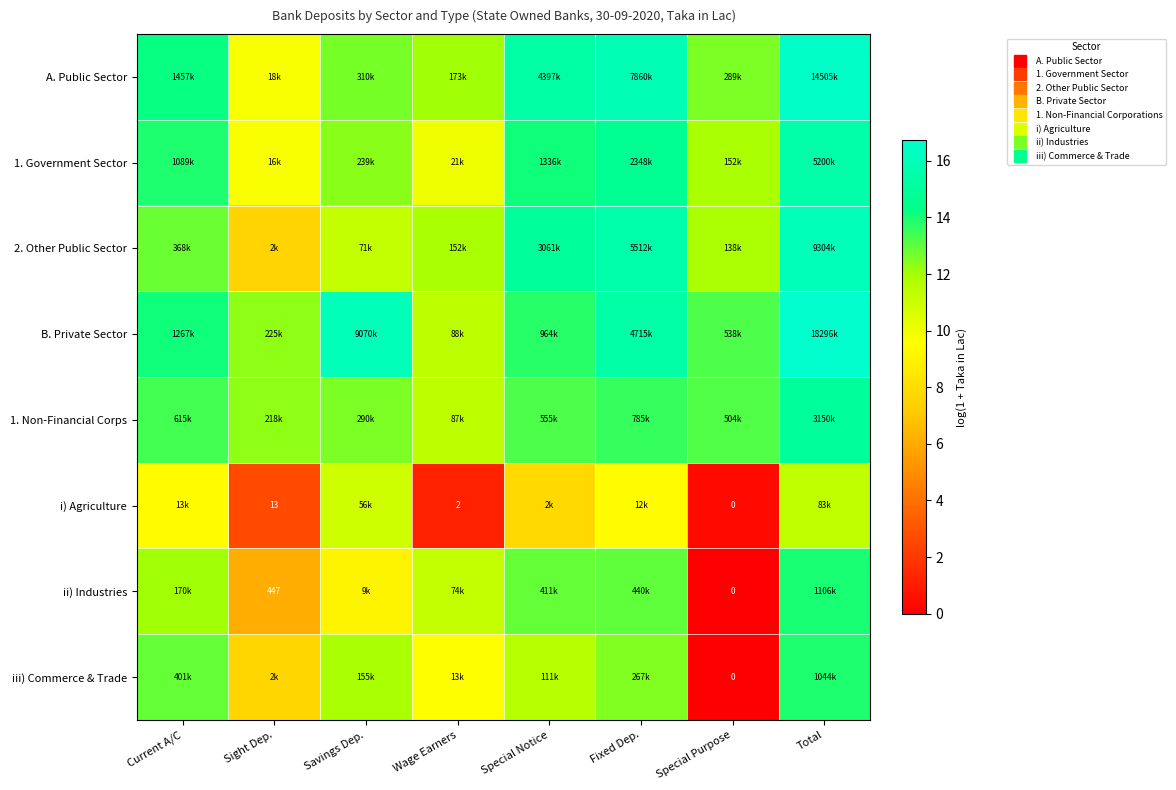

What is the difference between the second highest and second lowest values in the i) Agriculture series?

9.7